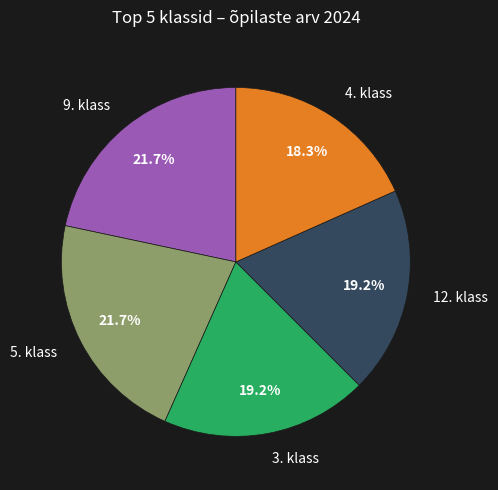

Between 5. klass and 4. klass, which is larger?

5. klass